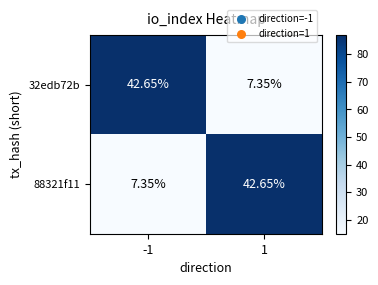

Is the value of 88321f11 at -1 greater than the value of 32edb72b at -1?

No